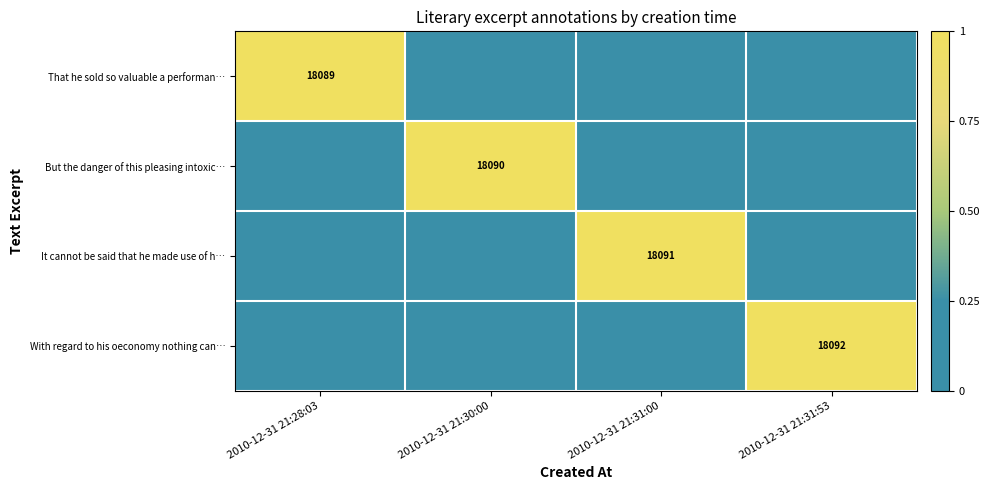

The value of It cannot be said that he made use of h… at 2010-12-31 21:31:00 is 4638. True or false?

False